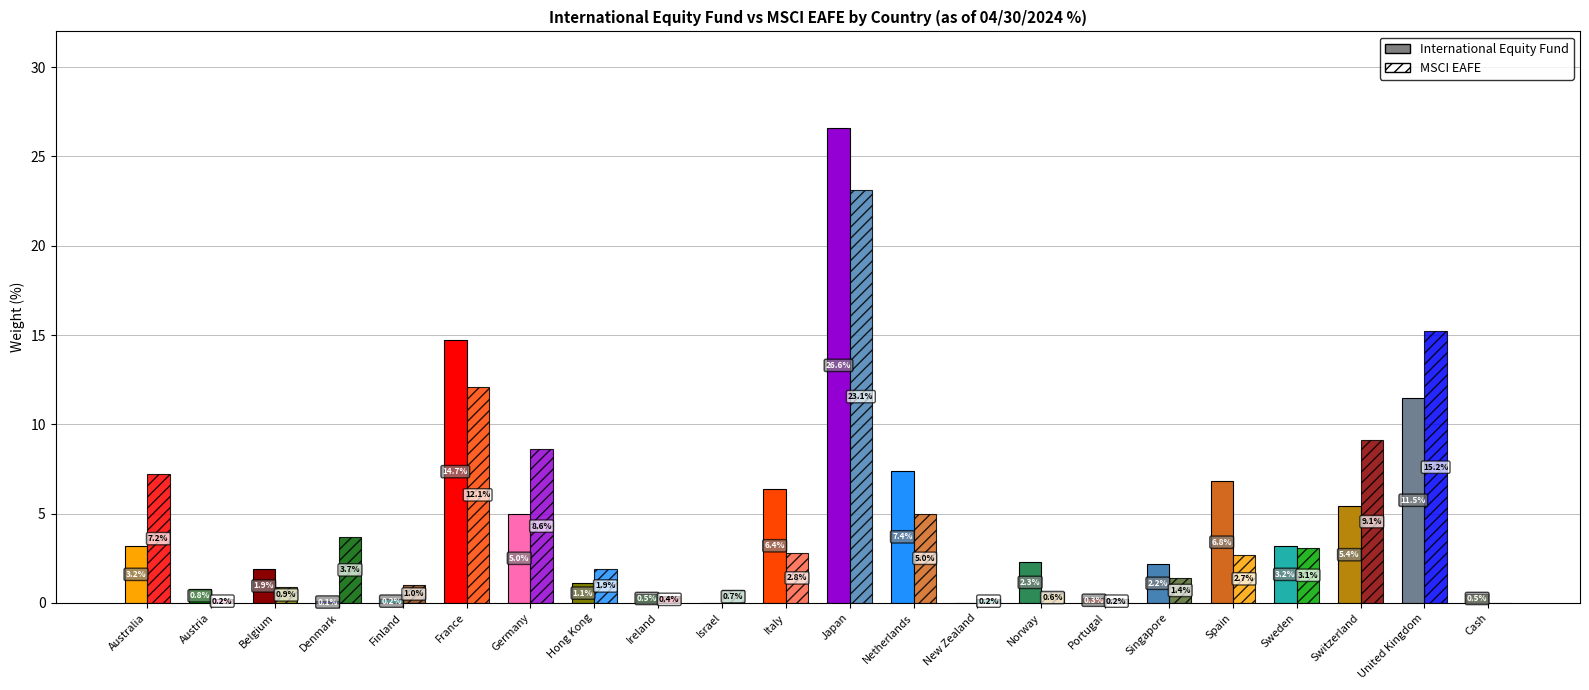

How many values in MSCI EAFE are above zero?

21